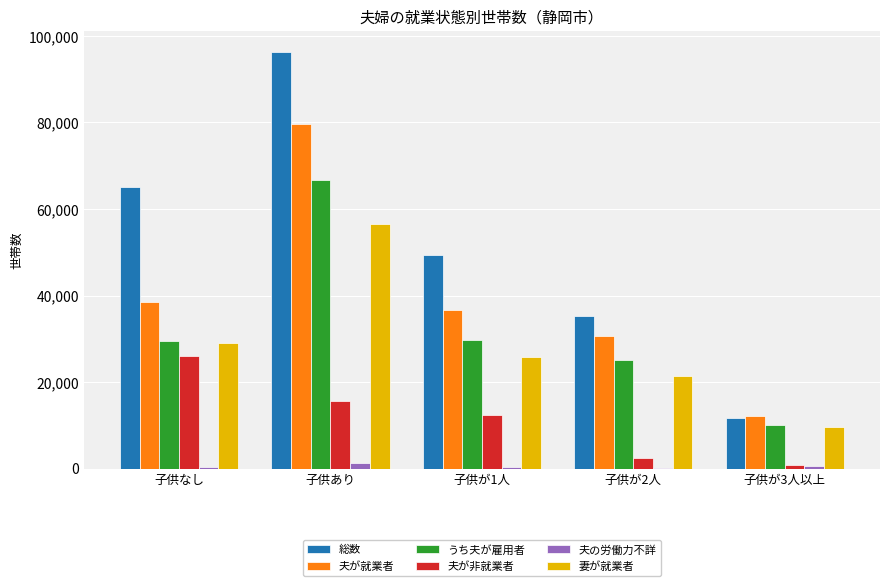

Count the number of categories in the chart.

5